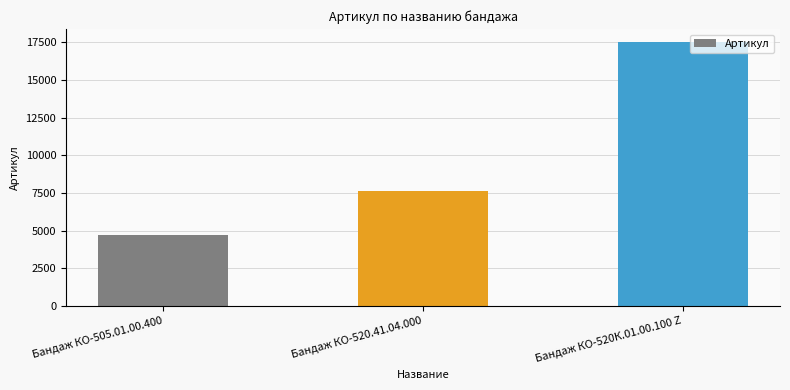

The chart shows a value of 30082 at Бандаж КО-520К.01.00.100 Z. True or false?

False